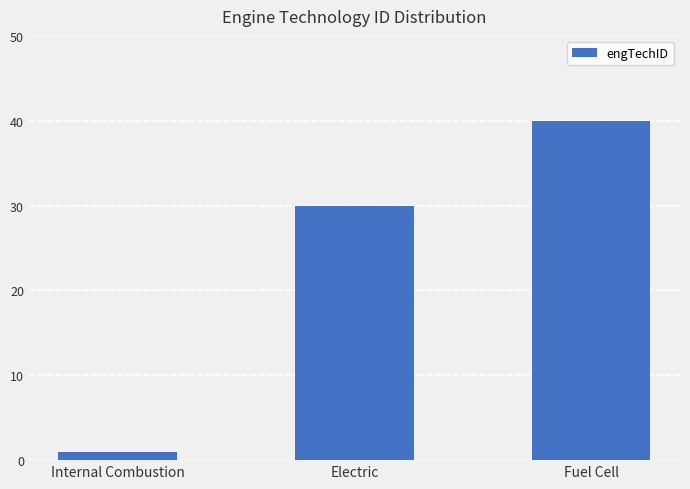

How many bars are there in total?

3